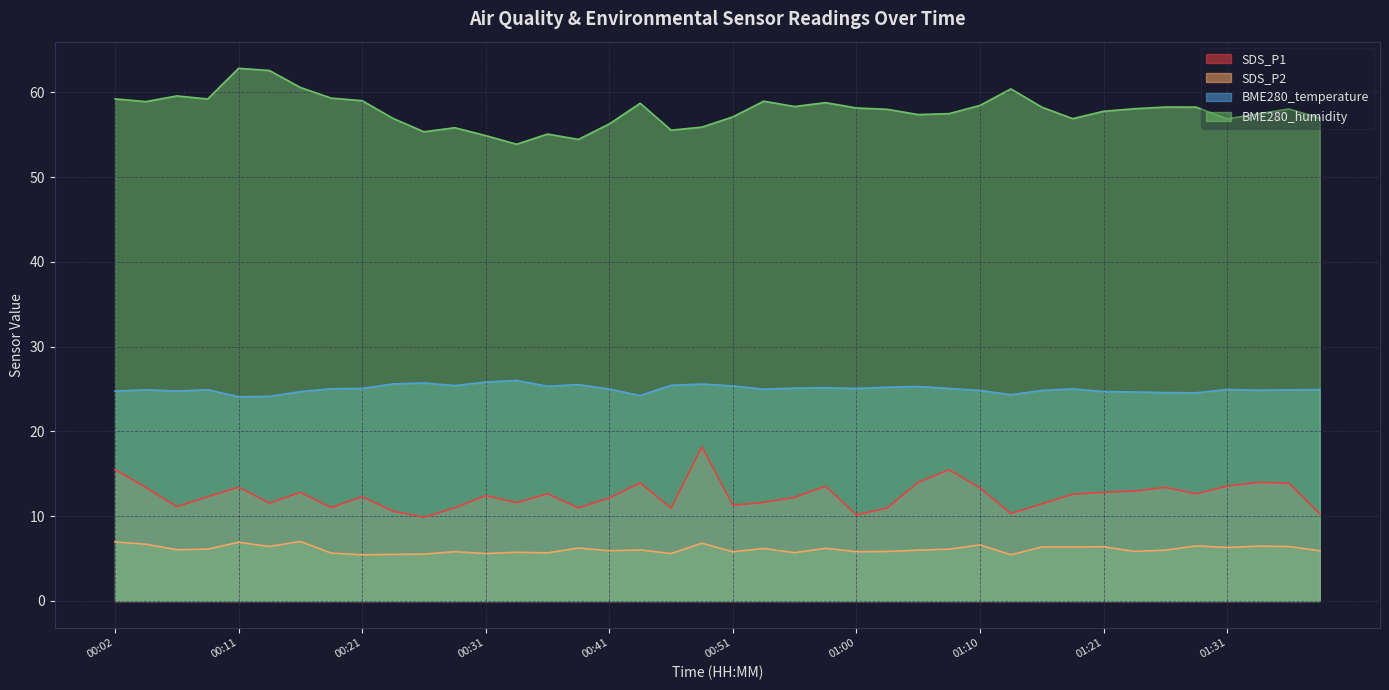

How many series are shown in this chart?

4